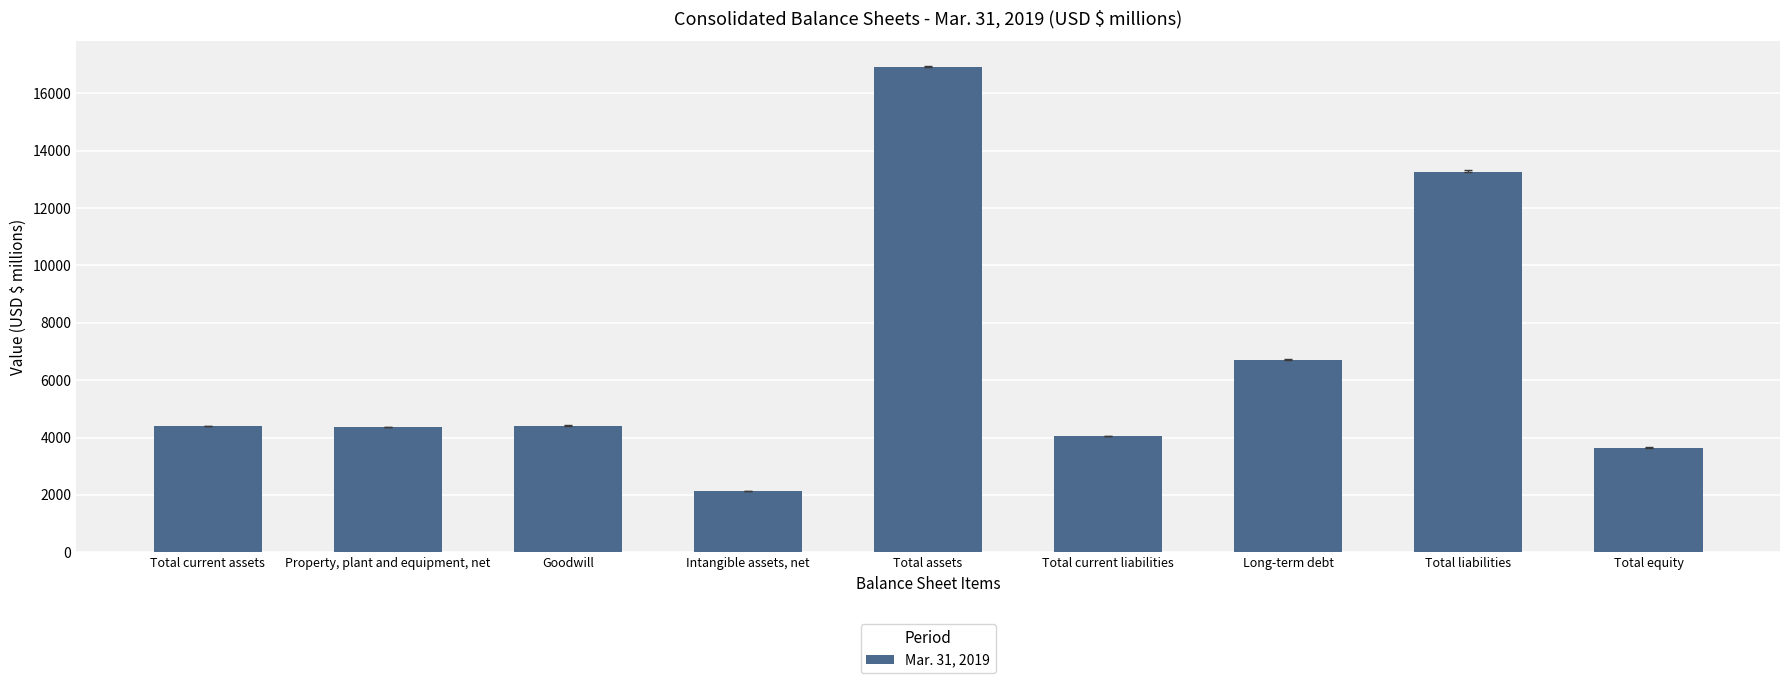

What is the greatest value displayed?

16923